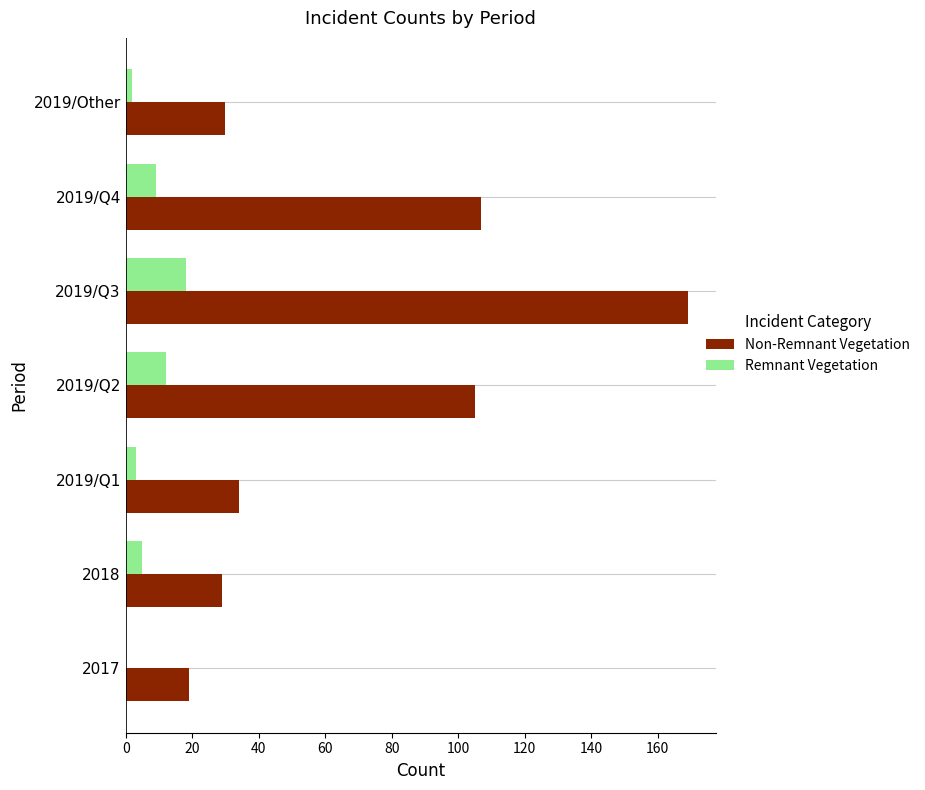

Between 2018 and 2019/Q4, which series saw the biggest shift?

Non-Remnant Vegetation